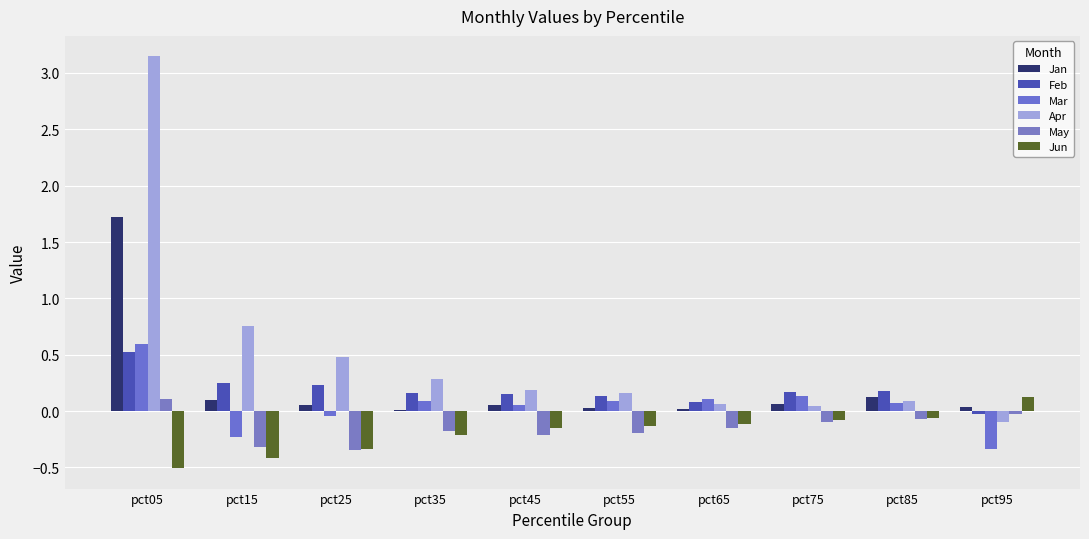

What is the greatest value displayed?

3.1